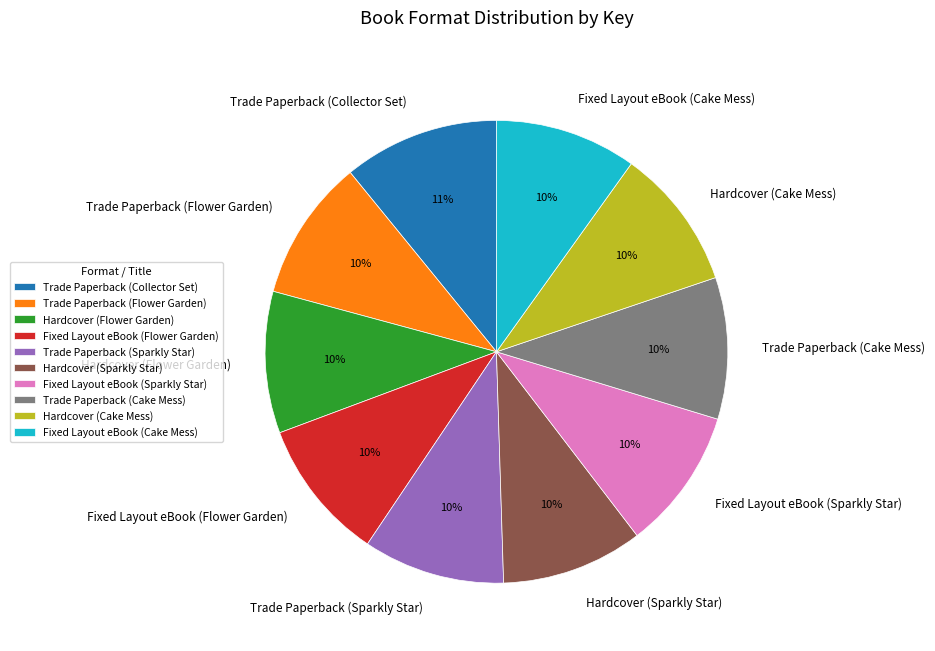

How many segments does this pie chart have?

10